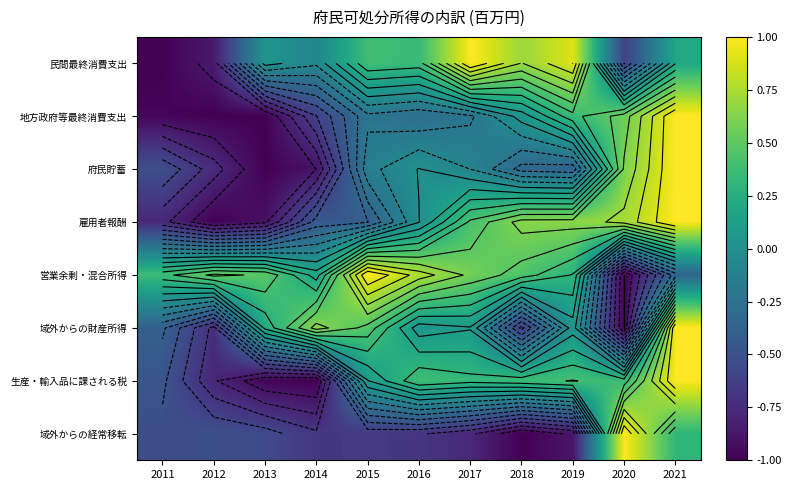

At which category is the sum across all series the highest?

2021